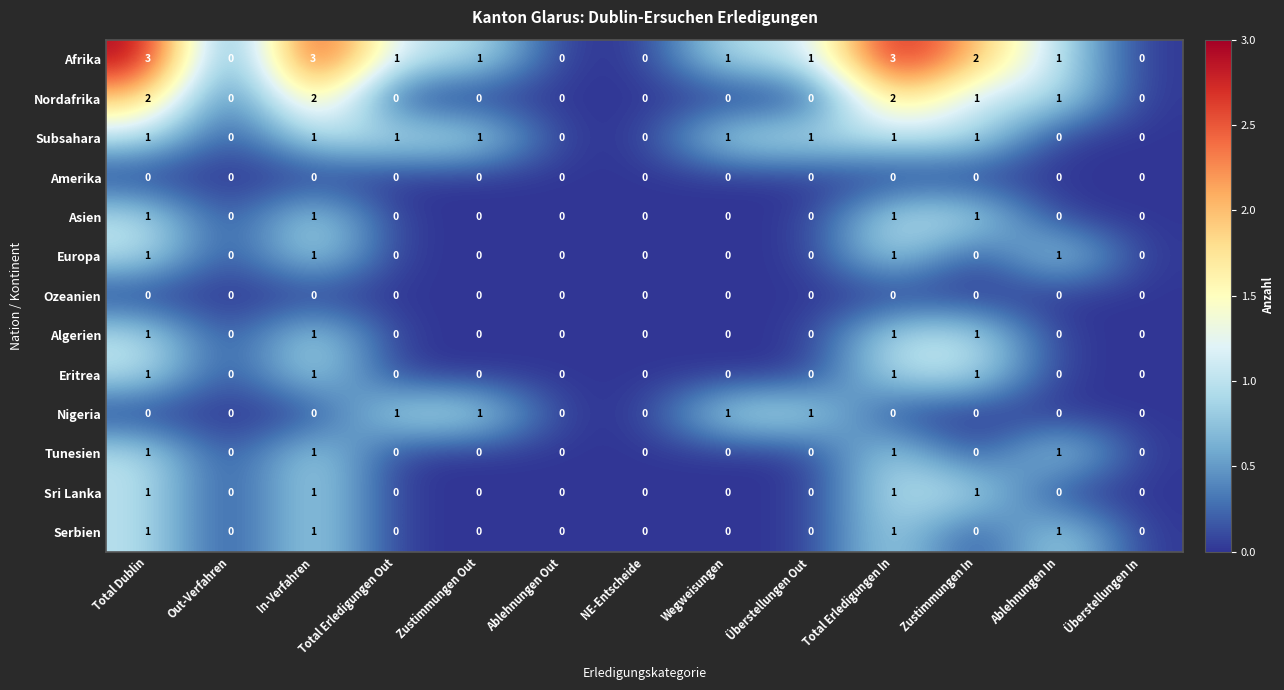

Which series has the widest spread of values?

Afrika